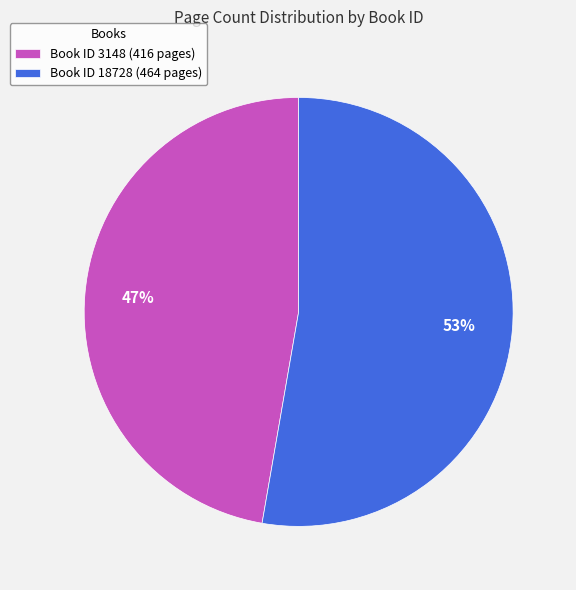

True or false: Book ID 18728 (464 pages) accounts for 66% of the total.

False